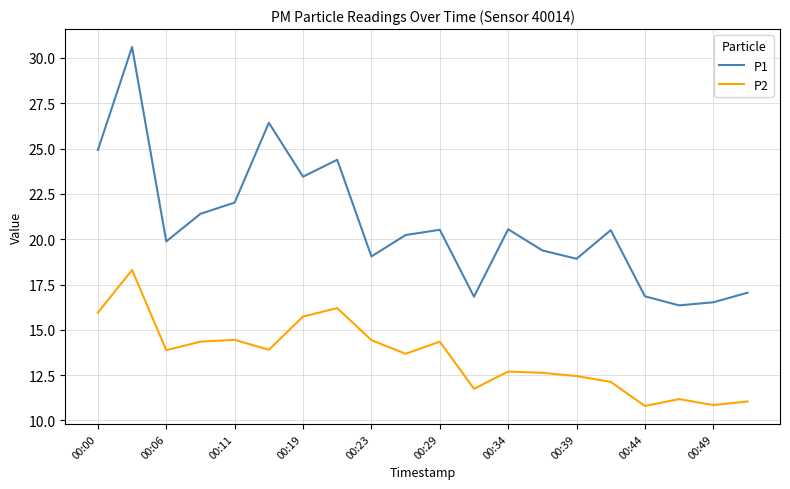

Which series has the widest spread of values?

P1